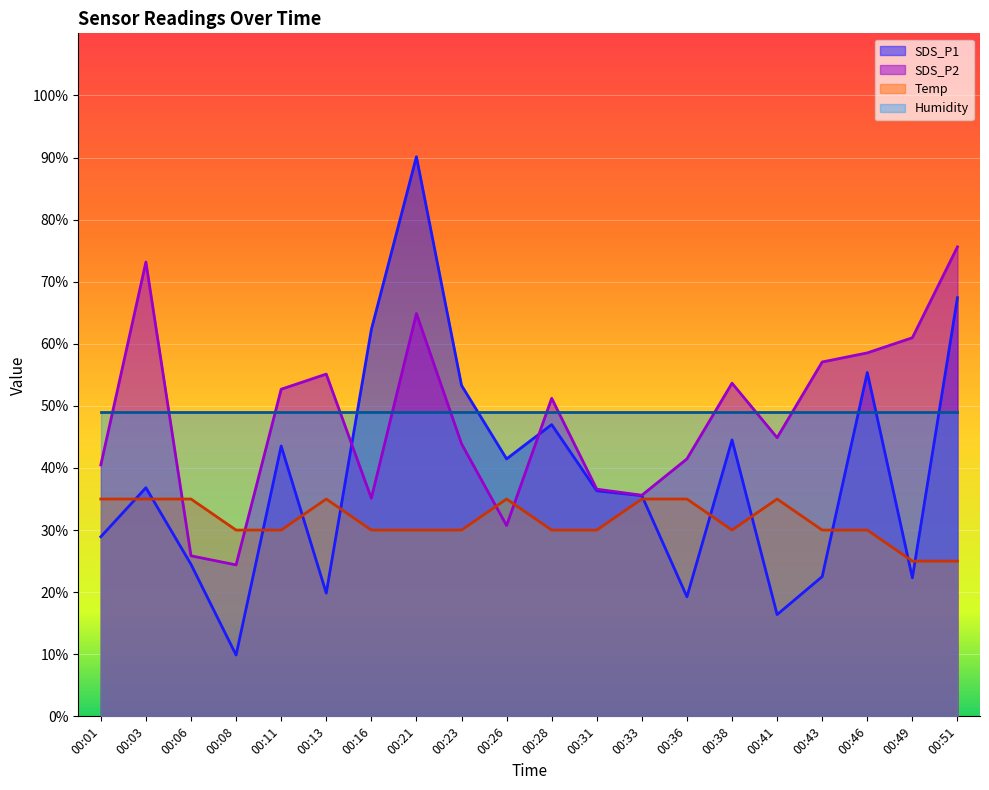

What is the sum of the SDS_P1 values at 00:33 and 00:31?

71.9